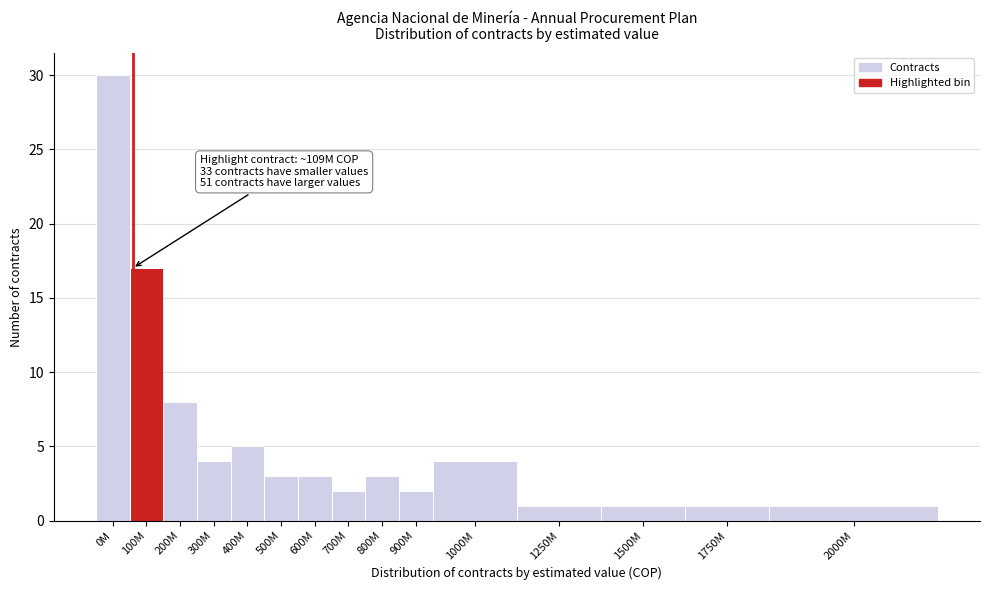

Reading left to right, what are all the values shown in this chart?

30	17	8	4	5	3	3	2	3	2	4	1	1	1	1